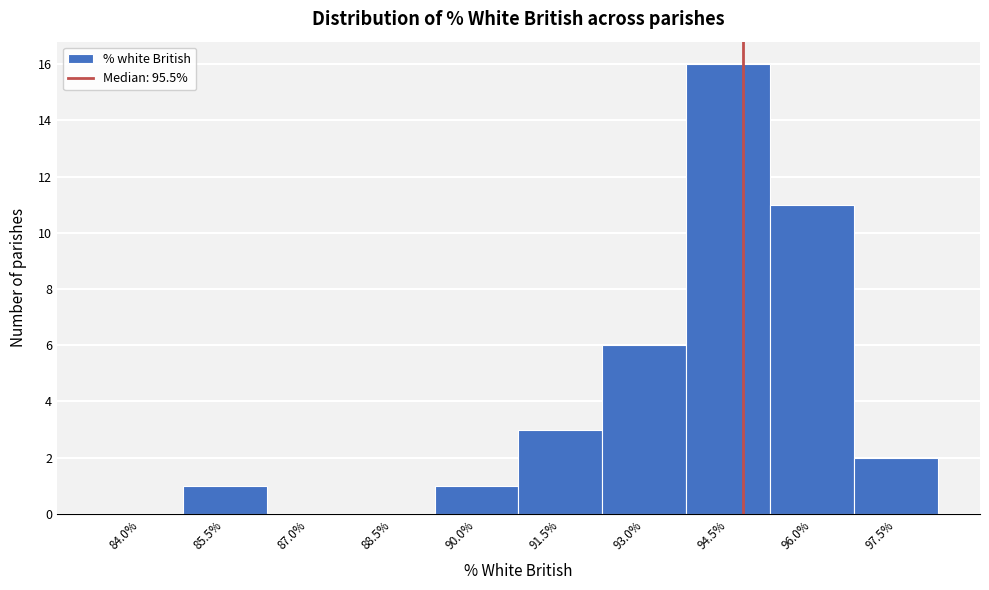

Reading right to left, transcribe all the data shown in this chart.

97.5%=2	96.0%=11	94.5%=16	93.0%=6	91.5%=3	90.0%=1	88.5%=0	87.0%=0	85.5%=1	84.0%=0